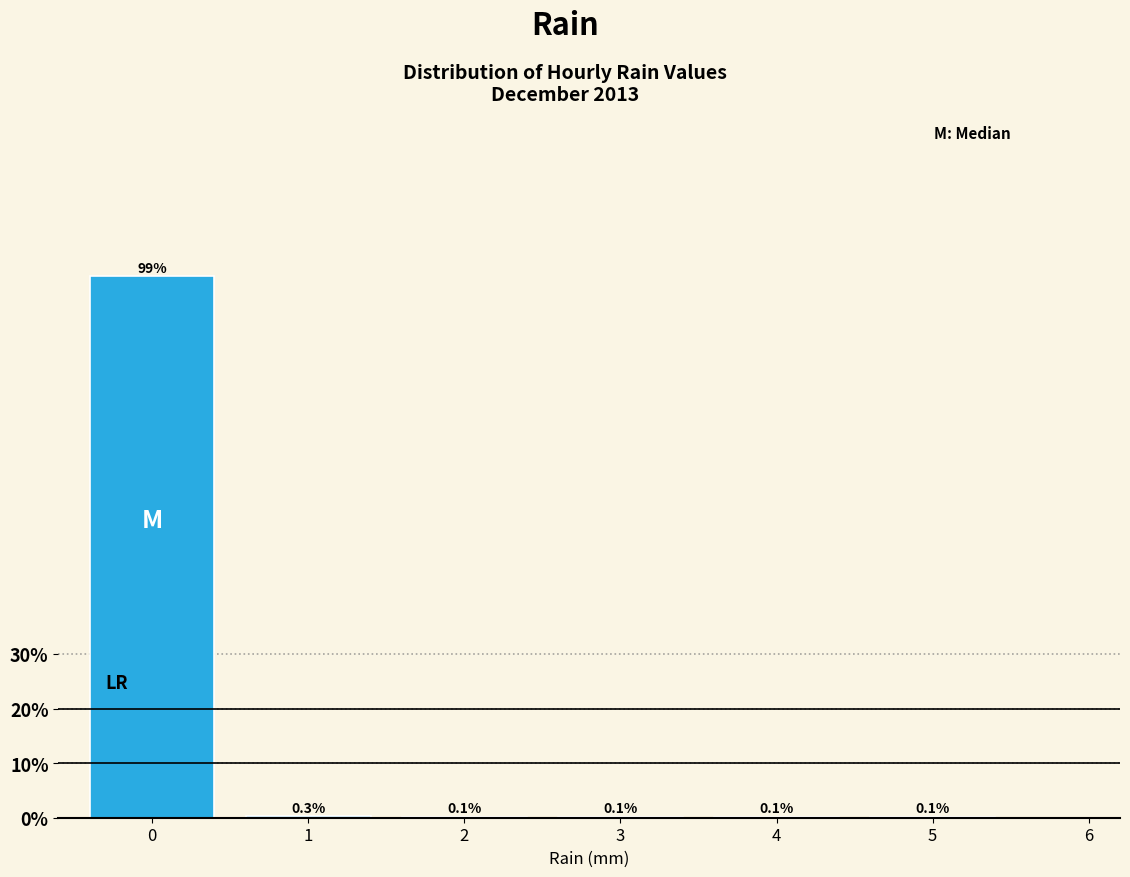

Reading right to left, transcribe all the data shown in this chart.

5=0.1	4=0.1	3=0.1	2=0.1	1=0.3	0=99.2